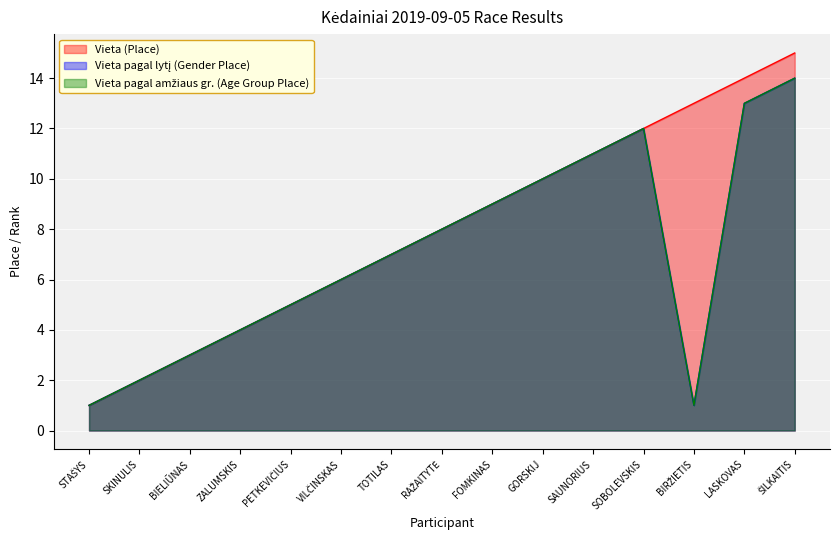

True or false: Vieta pagal lytį (Gender Place) has a value of 21 at LASKOVAS.

False